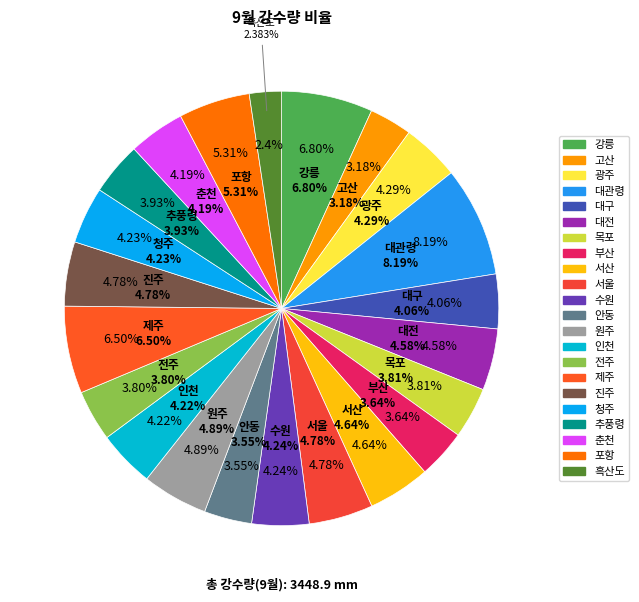

To the nearest percent, what is the combined percentage of 인천 and 청주?

8%